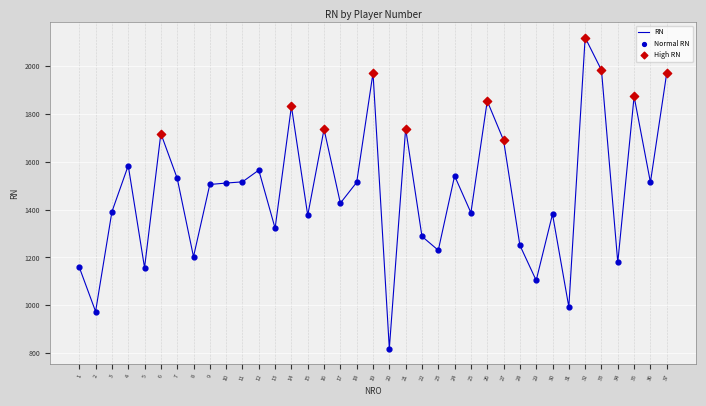

Which has a higher value, 12 or 15?

12